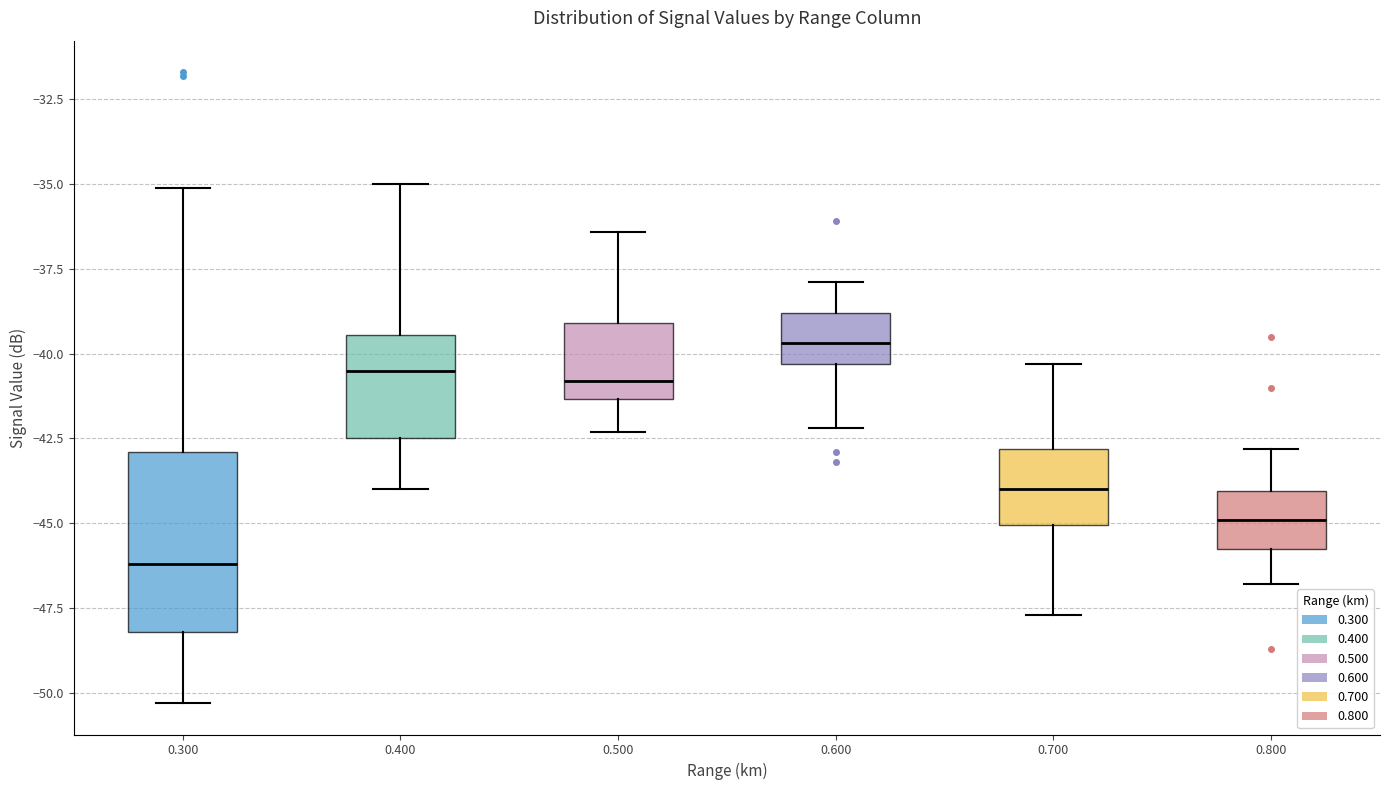

Which box is the tallest, from its lower edge to its upper edge?

0.300